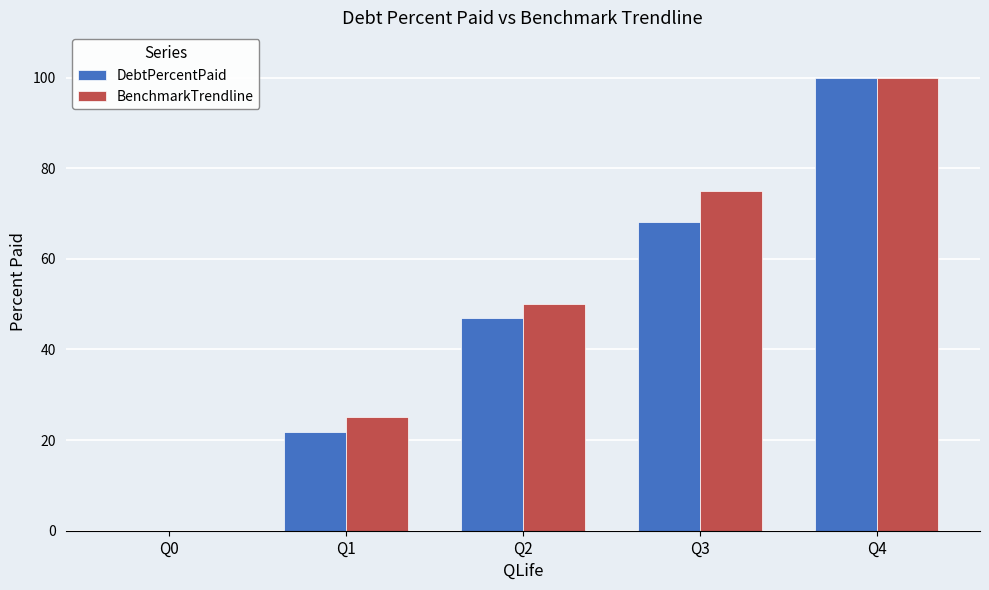

Are the bars grouped side by side (vs. stacked)?

Yes